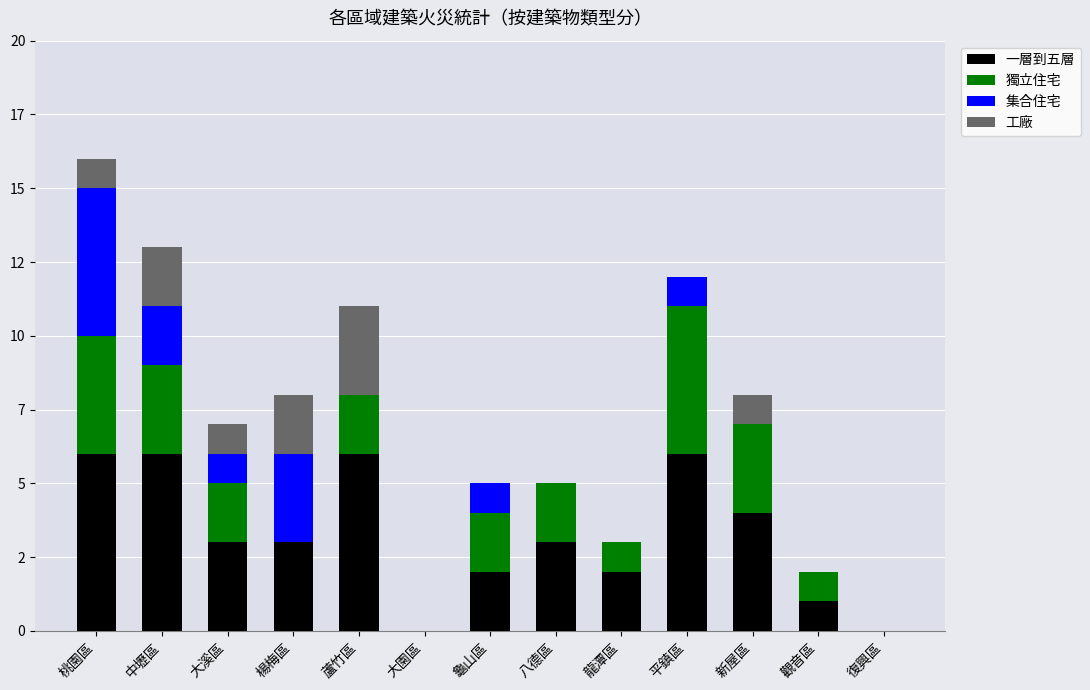

Which series has the widest spread of values?

一層到五層